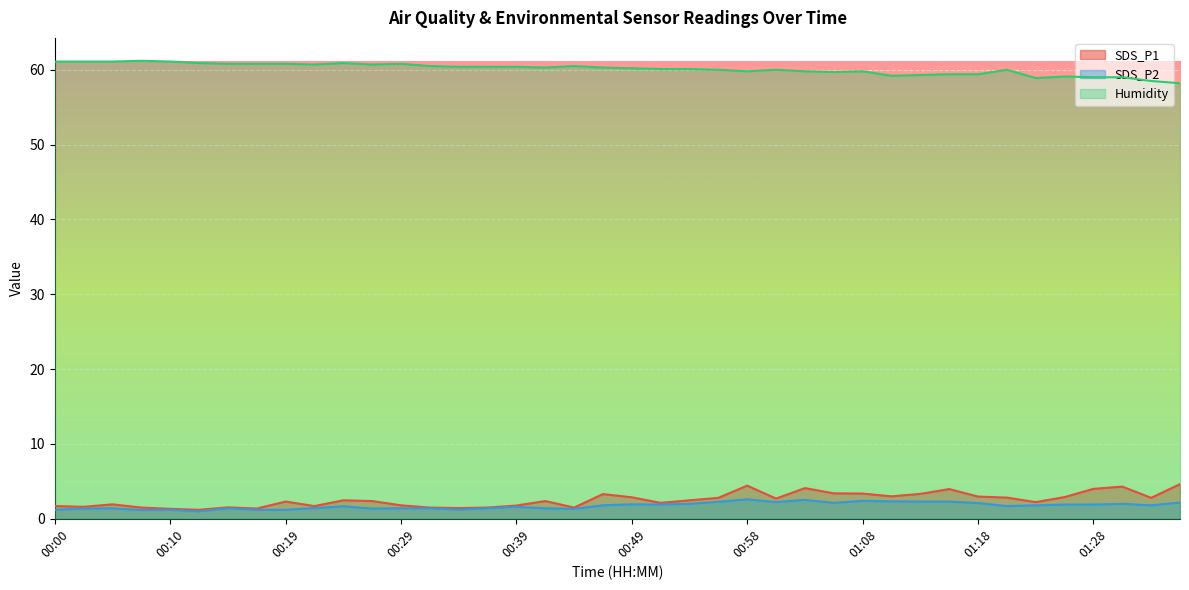

Rank the series by their maximum value, from highest to lowest.

Humidity, SDS_P1, SDS_P2